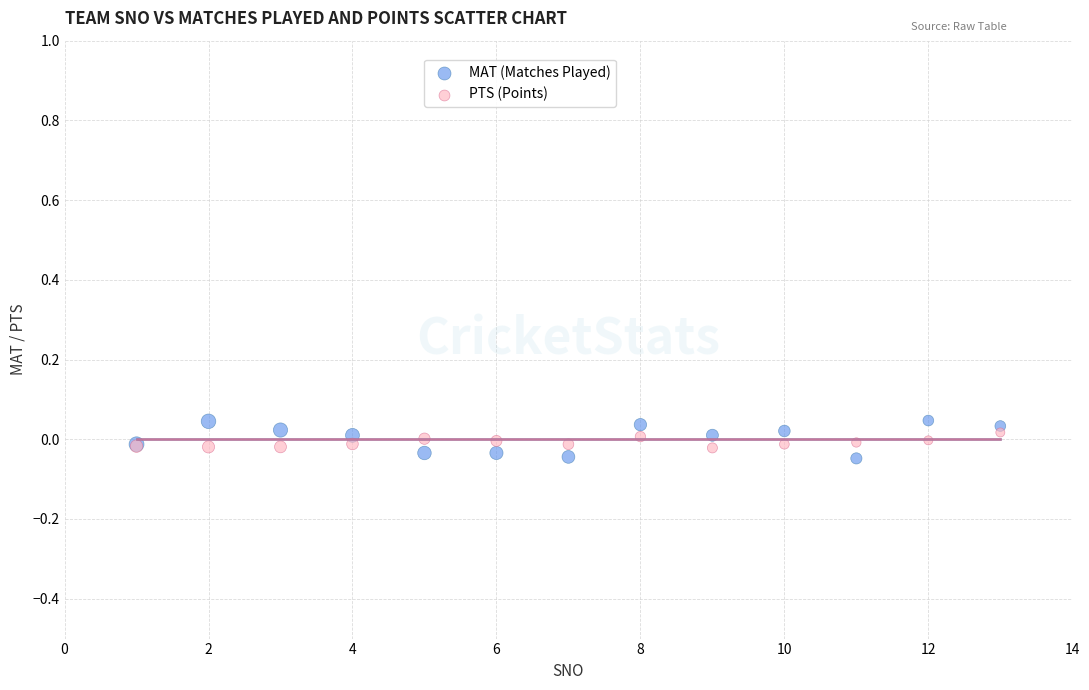

Which series has the largest Y range (max minus min)?

MAT (Matches Played)